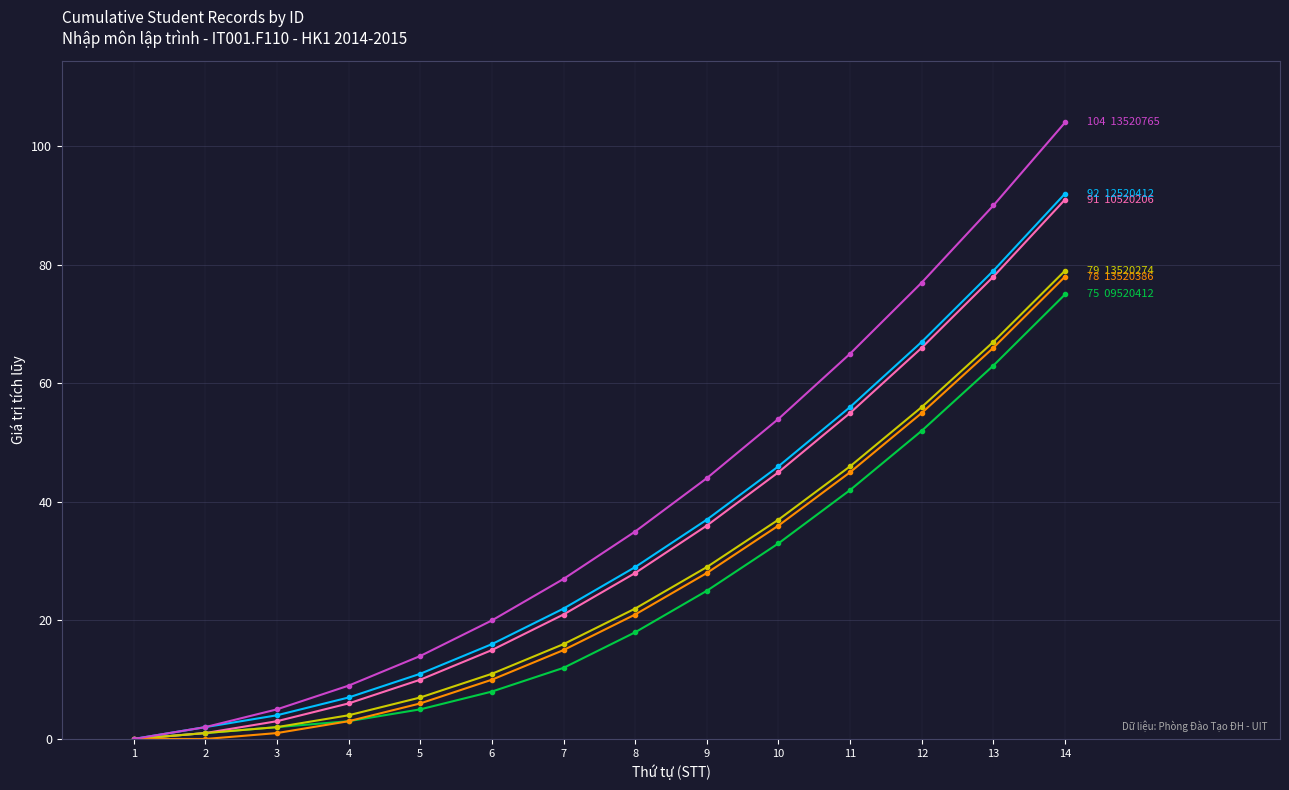

At which category is the sum across all series the highest?

14